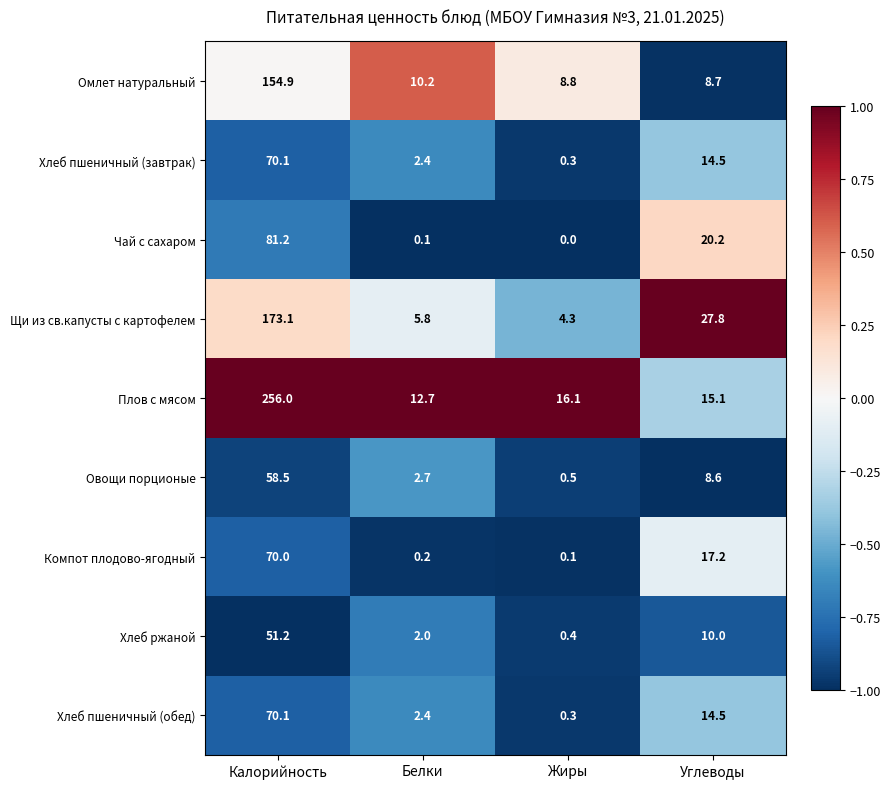

Rank the categories by Овощи порционые value from highest to lowest.

Калорийность, Углеводы, Белки, Жиры